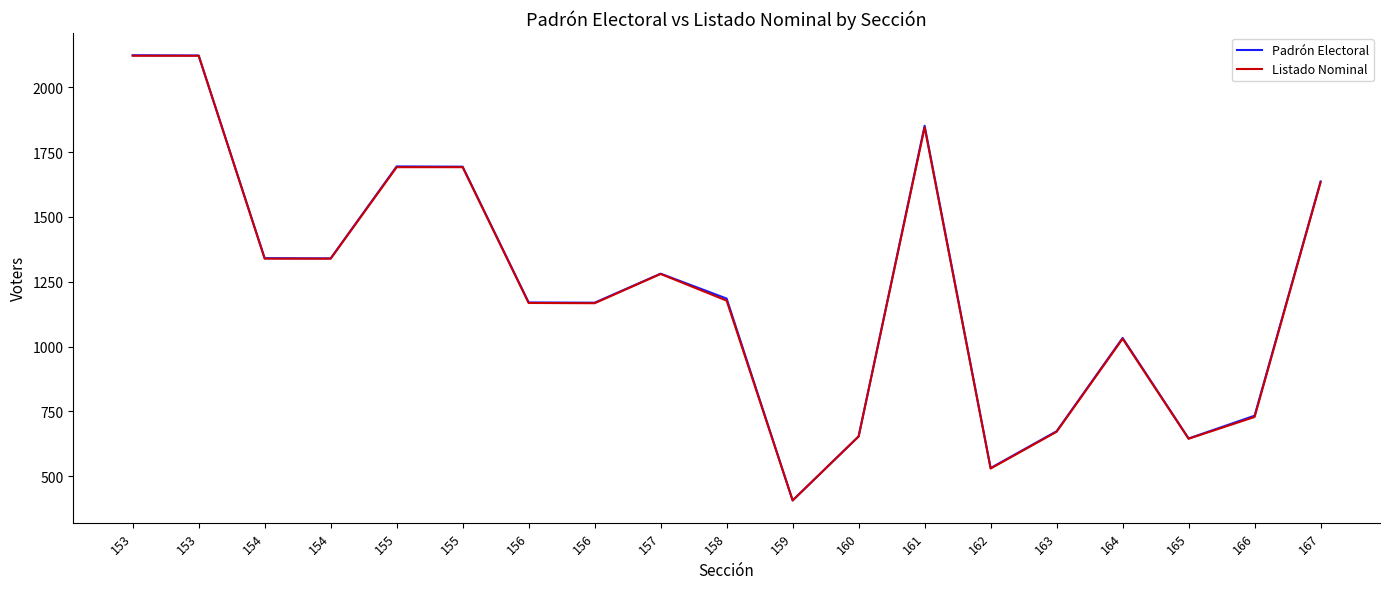

Reading right to left, transcribe all the data shown in this chart.

Padrón Electoral: 1637	733	645	1033	673	531	1852	653	406	1185	1281	1169	1170	1694	1695	1340	1341	2123	2124
Listado Nominal: 1634	728	644	1030	671	529	1846	653	406	1177	1280	1167	1168	1692	1692	1339	1339	2122	2122